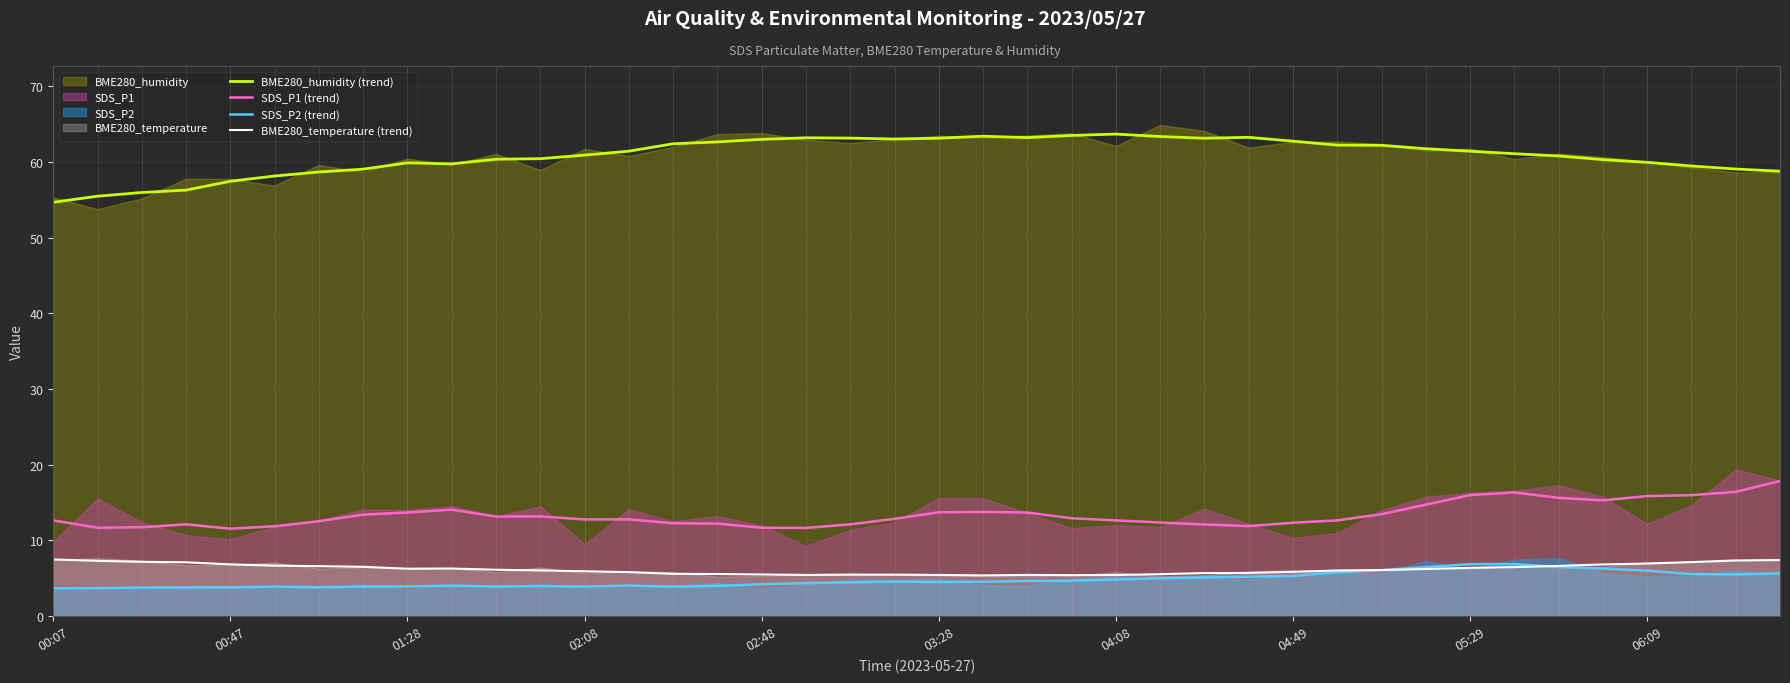

Does the chart display data point markers on the line(s)?

No